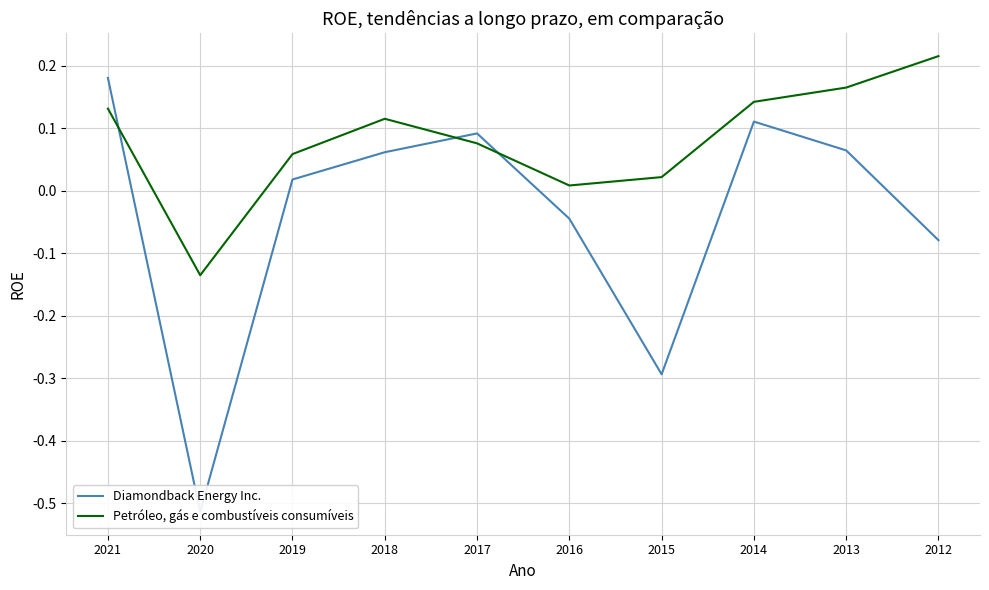

Is it true that Diamondback Energy Inc. equals 0.0 at 2019?

True